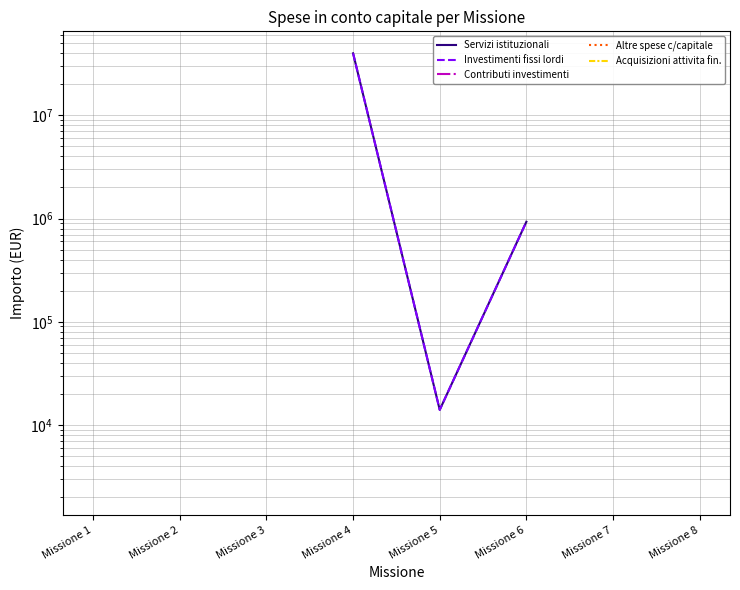

True or false: Contributi investimenti and Servizi istituzionali cross at least once.

False